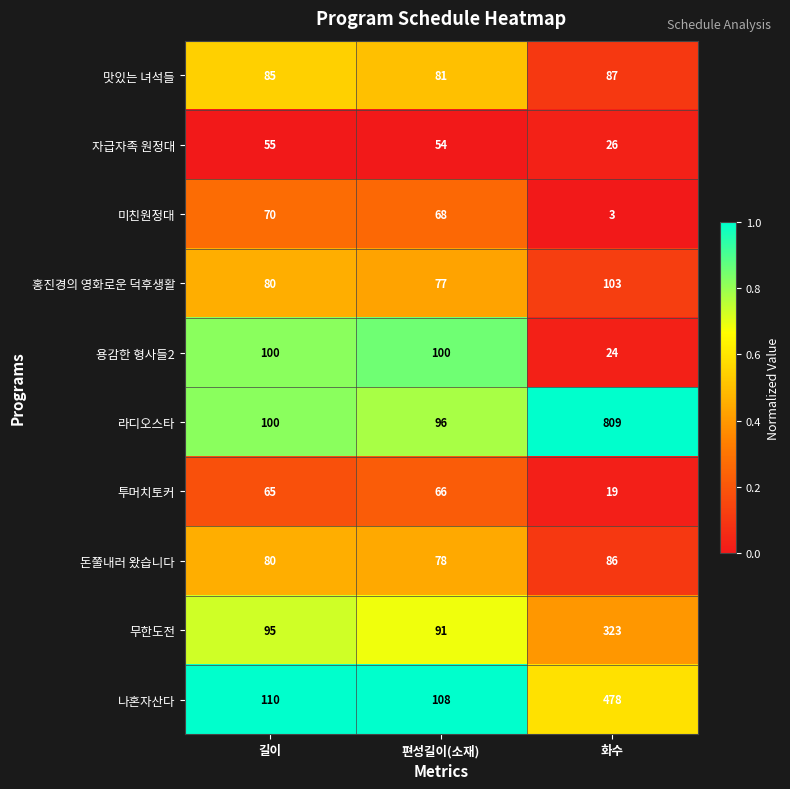

The 무한도전 series shows 323 at 화수. True or false?

True